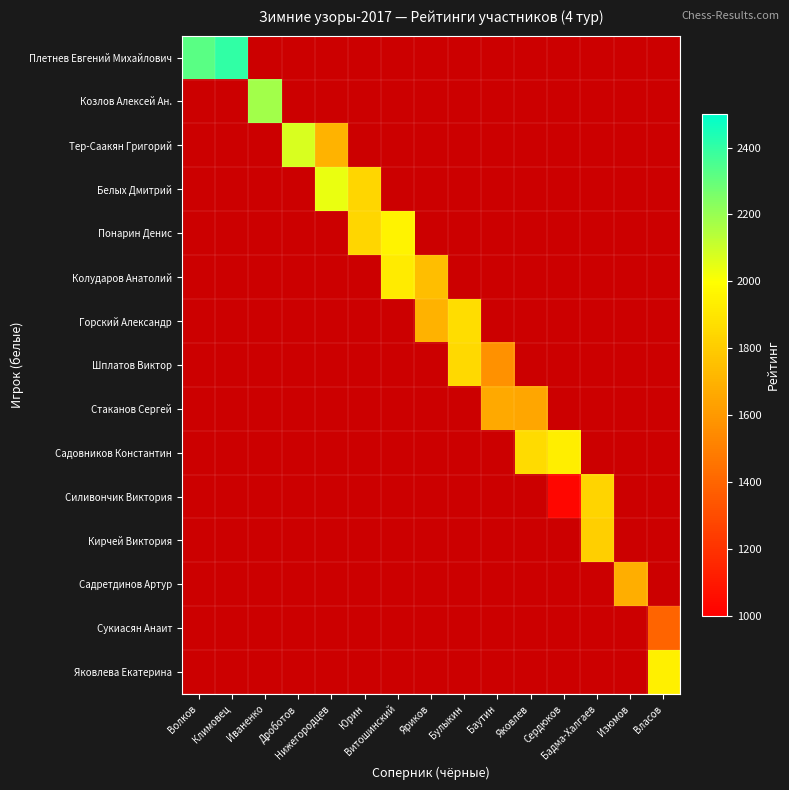

What is the greatest value displayed?

2406.0